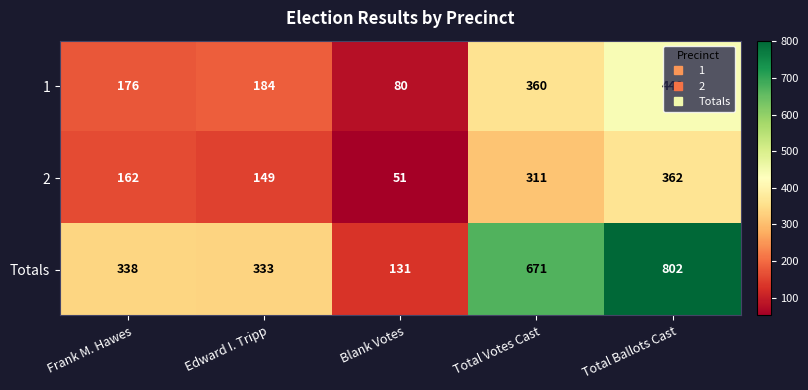

What is the total value across all series at Edward I. Tripp?

666